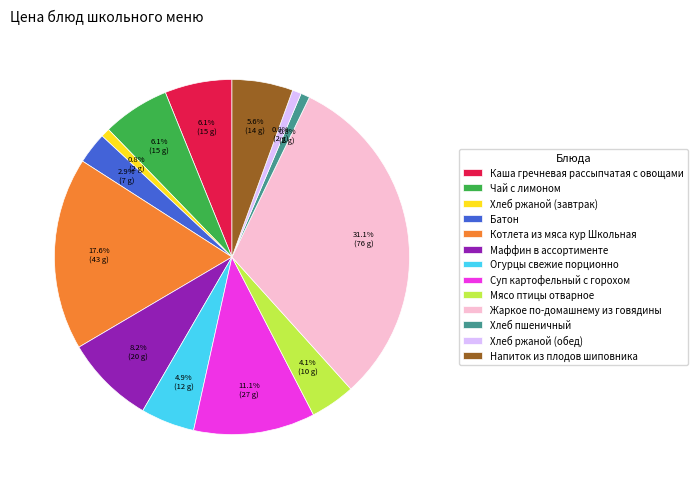

To the nearest percent, what is the difference between the Суп картофельный с горохом and Жаркое по-домашнему из говядины slice percentages?

20%